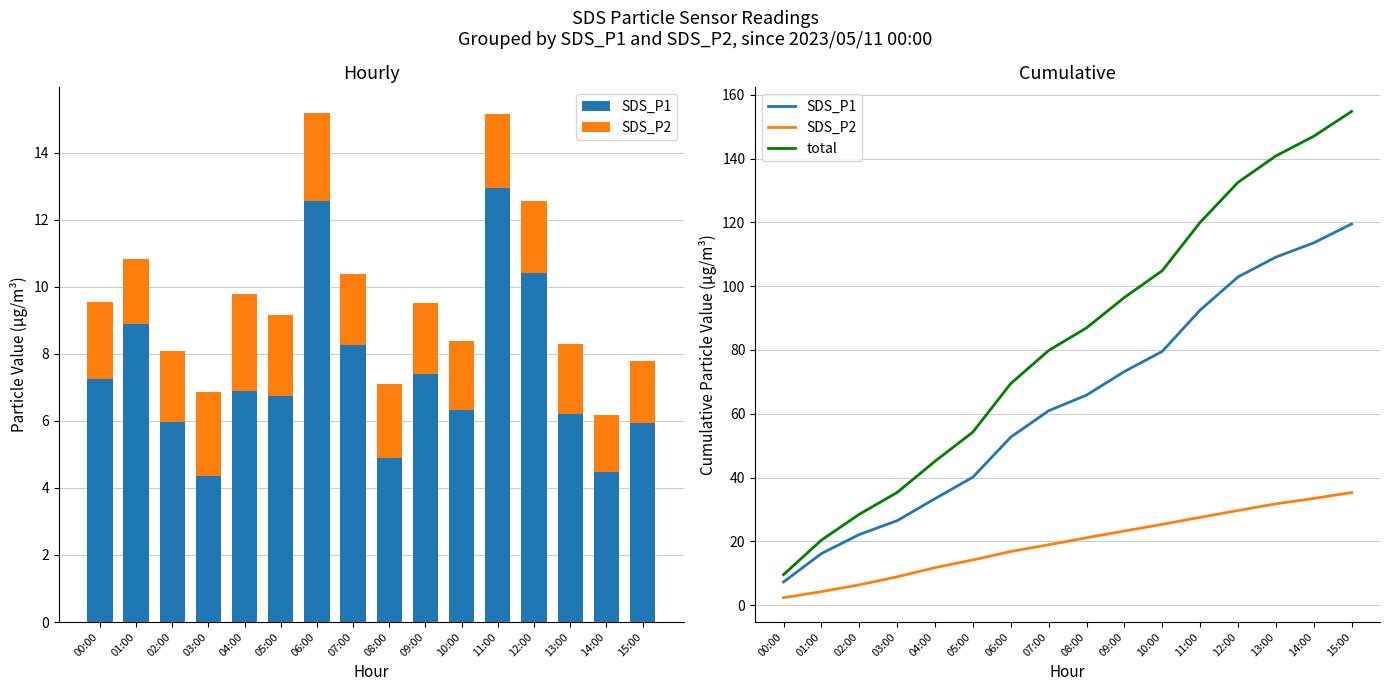

What is the difference between the maximum and minimum values in the SDS_P2 series?

33.0